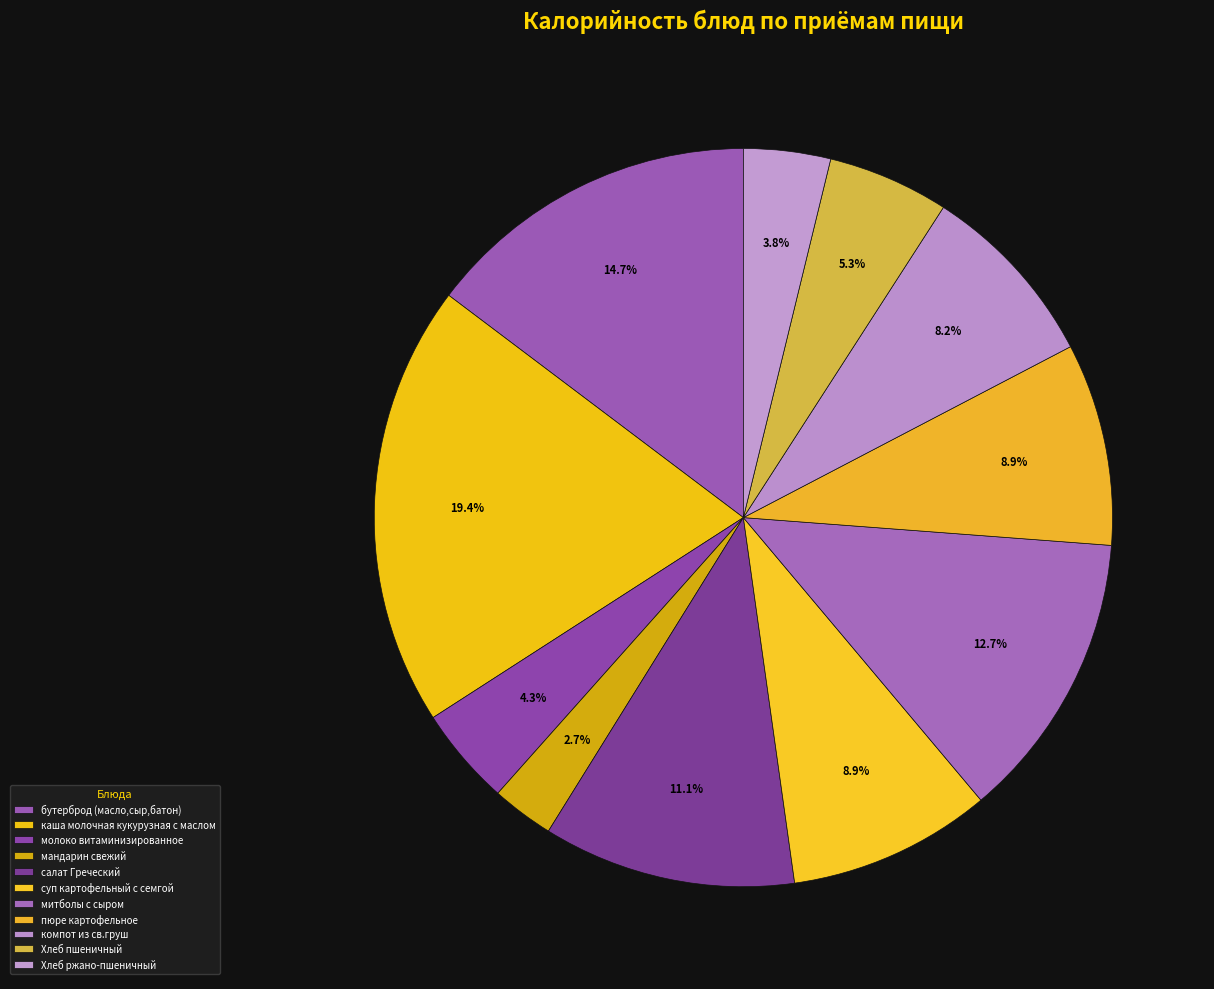

The митболы с сыром slice represents 21% of the pie. True or false?

False